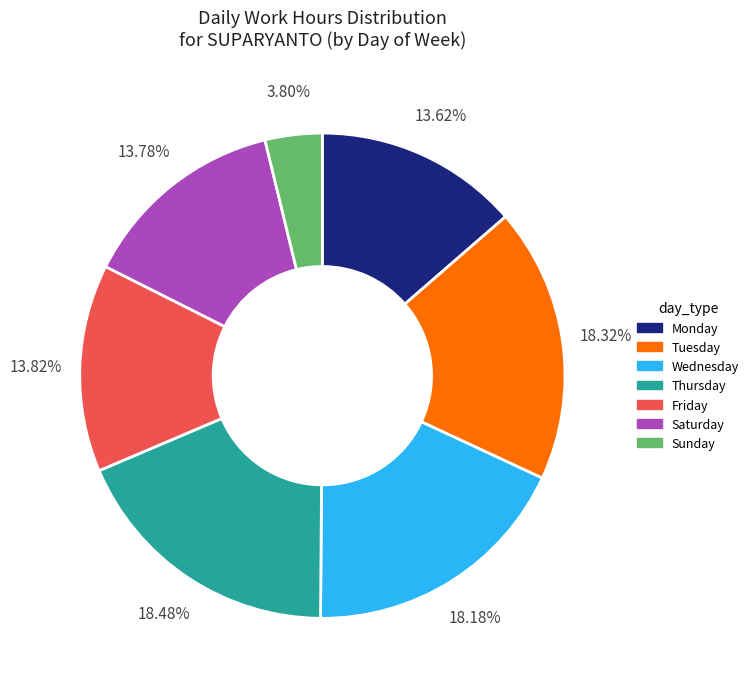

Is there a majority slice in this chart?

No